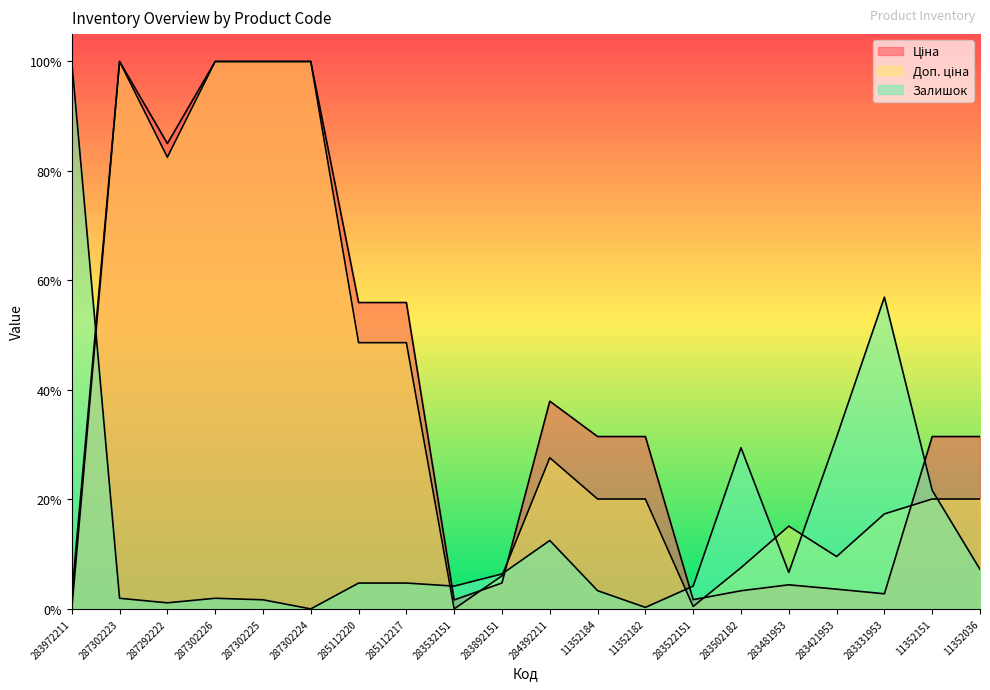

At which category does Залишок reach its first local peak?

287302226